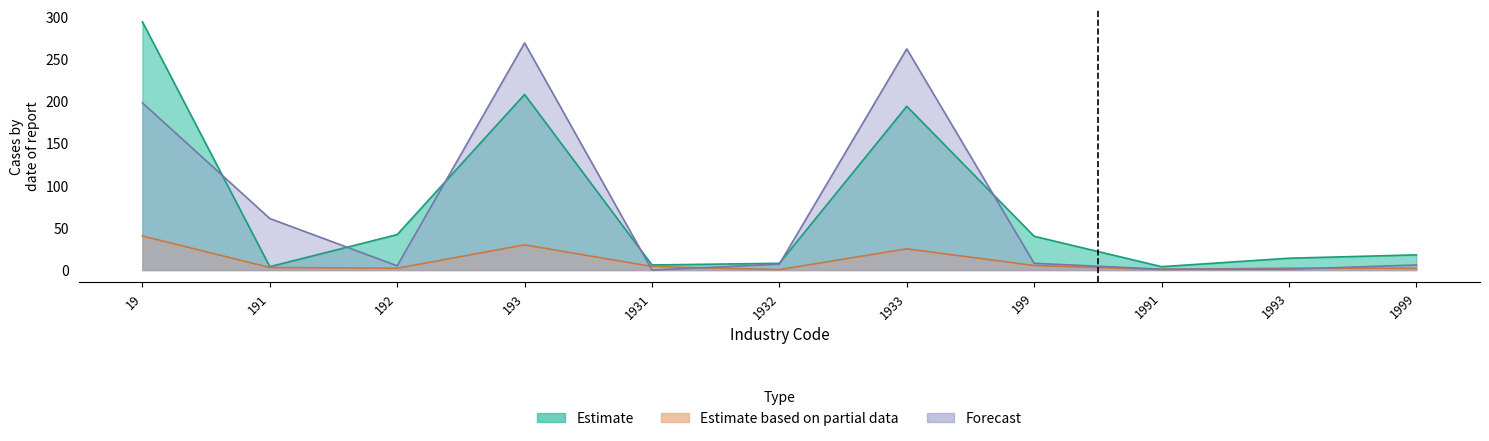

Does the chart display data point markers on the line(s)?

No